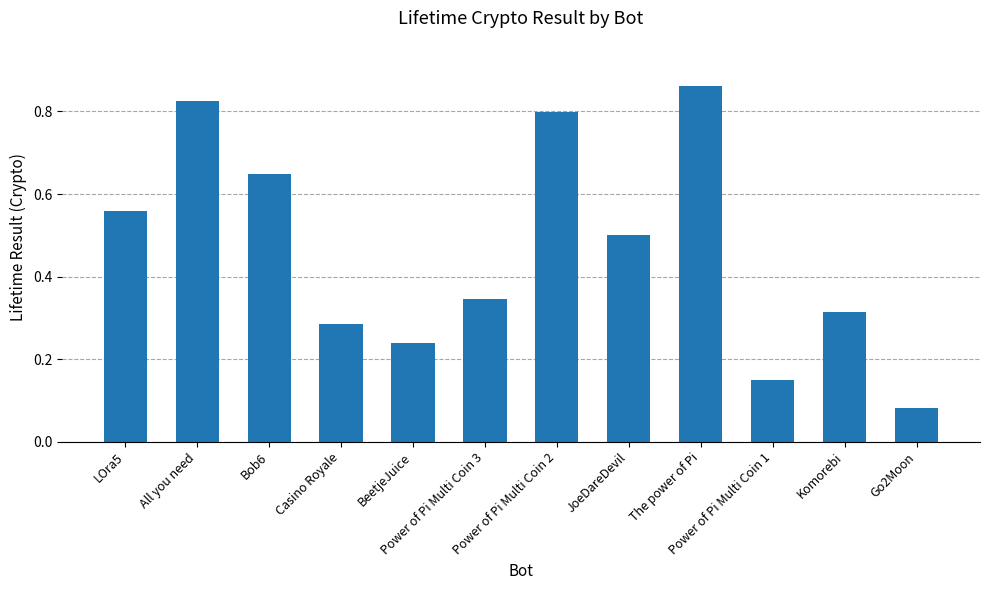

List the labels in order of value, largest first.

The power of Pi, All you need, Power of Pi Multi Coin 2, Bob6, LOra5, JoeDareDevil, Power of Pi Multi Coin 3, Komorebi, Casino Royale, BeetjeJuice, Power of Pi Multi Coin 1, Go2Moon